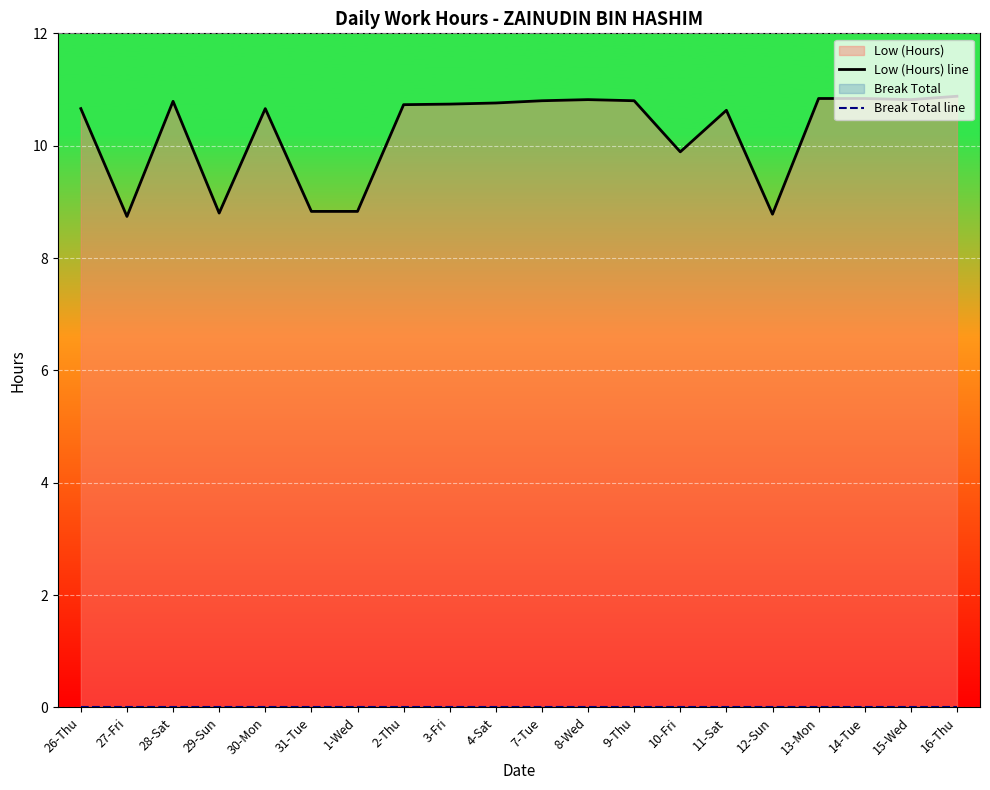

Reading left to right, transcribe all the data shown in this chart.

Low (Hours) line: 26-Thu=10.7	27-Fri=8.7	28-Sat=10.8	29-Sun=8.8	30-Mon=10.7	31-Tue=8.8	1-Wed=8.8	2-Thu=10.7	3-Fri=10.7	4-Sat=10.8	7-Tue=10.8	8-Wed=10.8	9-Thu=10.8	10-Fri=9.9	11-Sat=10.6	12-Sun=8.8	13-Mon=10.8	14-Tue=10.8	15-Wed=10.8	16-Thu=10.9
Break Total line: 26-Thu=0.0	27-Fri=0.0	28-Sat=0.0	29-Sun=0.0	30-Mon=0.0	31-Tue=0.0	1-Wed=0.0	2-Thu=0.0	3-Fri=0.0	4-Sat=0.0	7-Tue=0.0	8-Wed=0.0	9-Thu=0.0	10-Fri=0.0	11-Sat=0.0	12-Sun=0.0	13-Mon=0.0	14-Tue=0.0	15-Wed=0.0	16-Thu=0.0